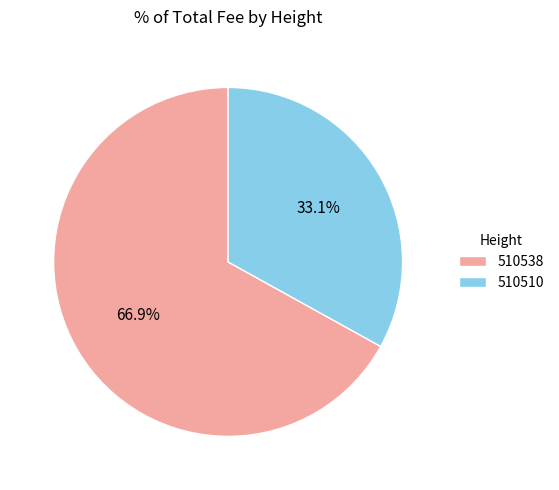

Which category has the biggest portion of the pie?

510538